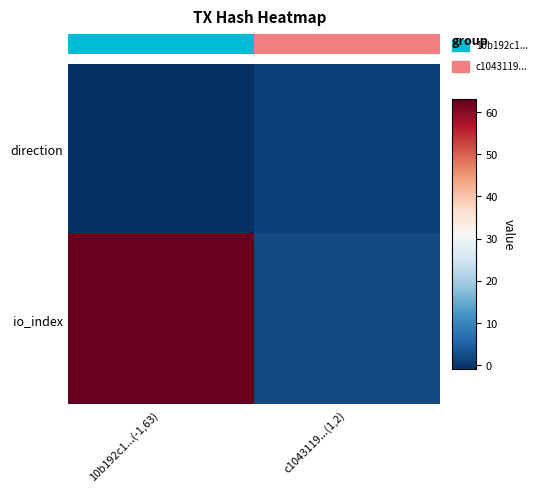

At how many categories does at least one series exceed 28?

1